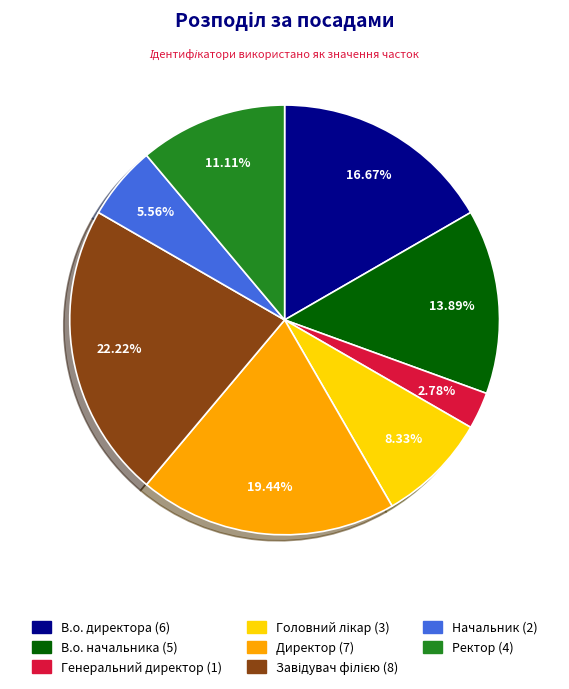

What percentage is the В.о. директора slice, to the nearest percent?

17%